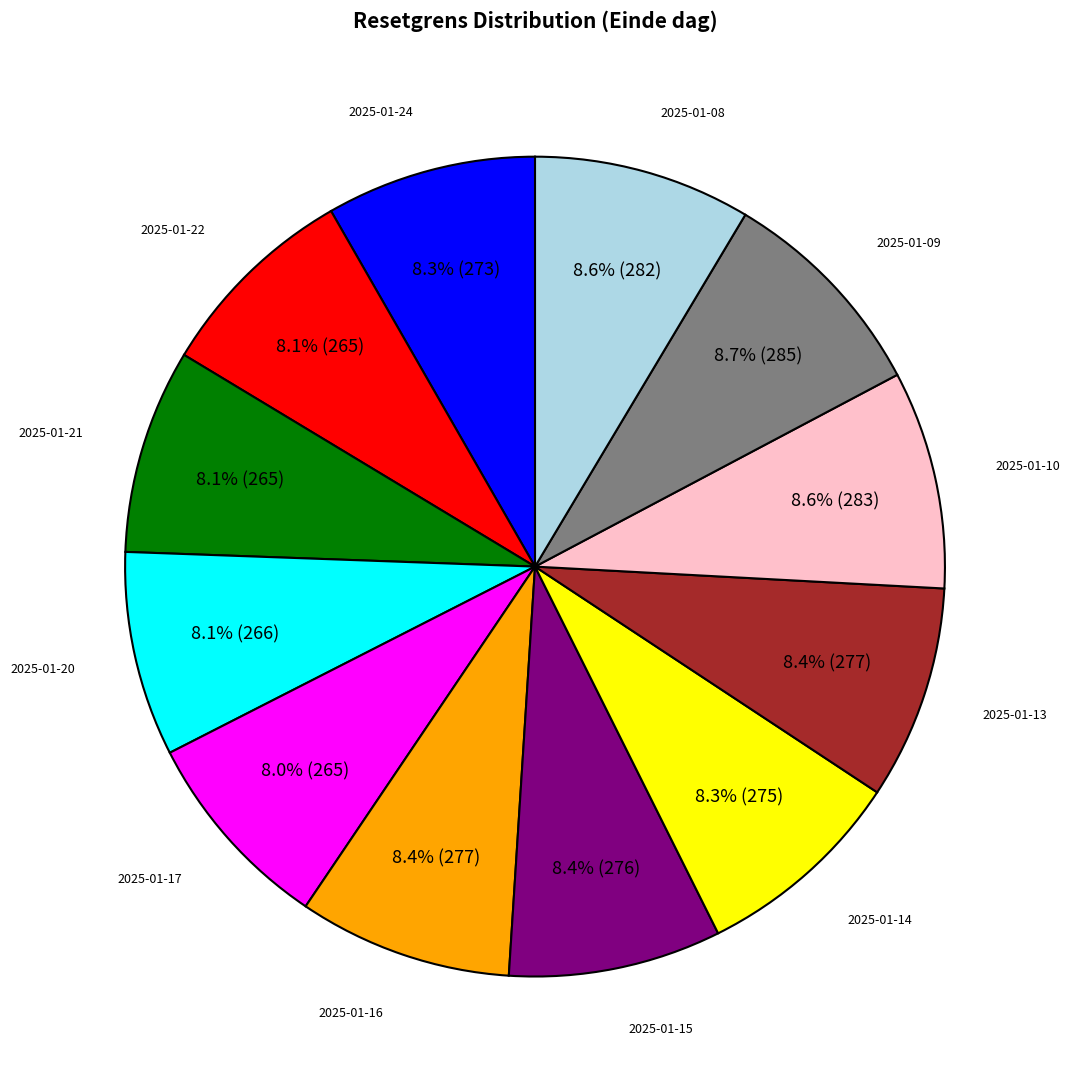

Is there a majority slice in this chart?

No